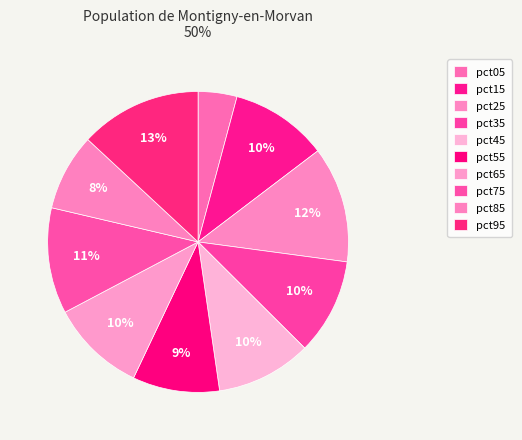

Rank the categories by value from highest to lowest.

pct95, pct25, pct75, pct15, pct35, pct45, pct65, pct55, pct85, pct05